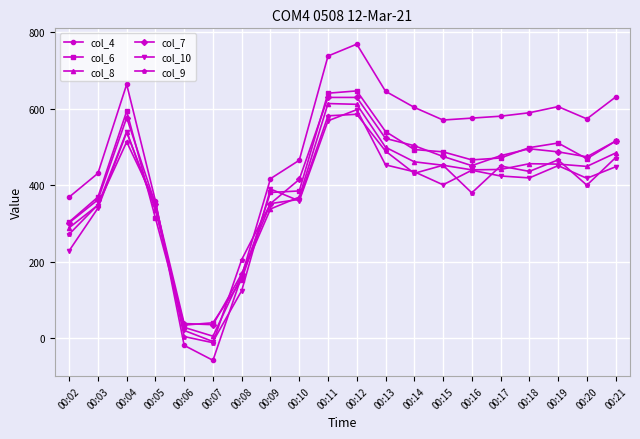

List the series in order of their peak value, lowest first.

col_9, col_10, col_8, col_7, col_6, col_4